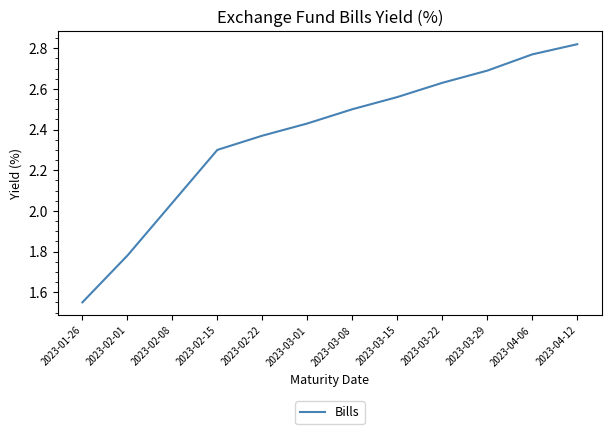

Which has a higher value, 2023-03-29 or 2023-03-15?

2023-03-29